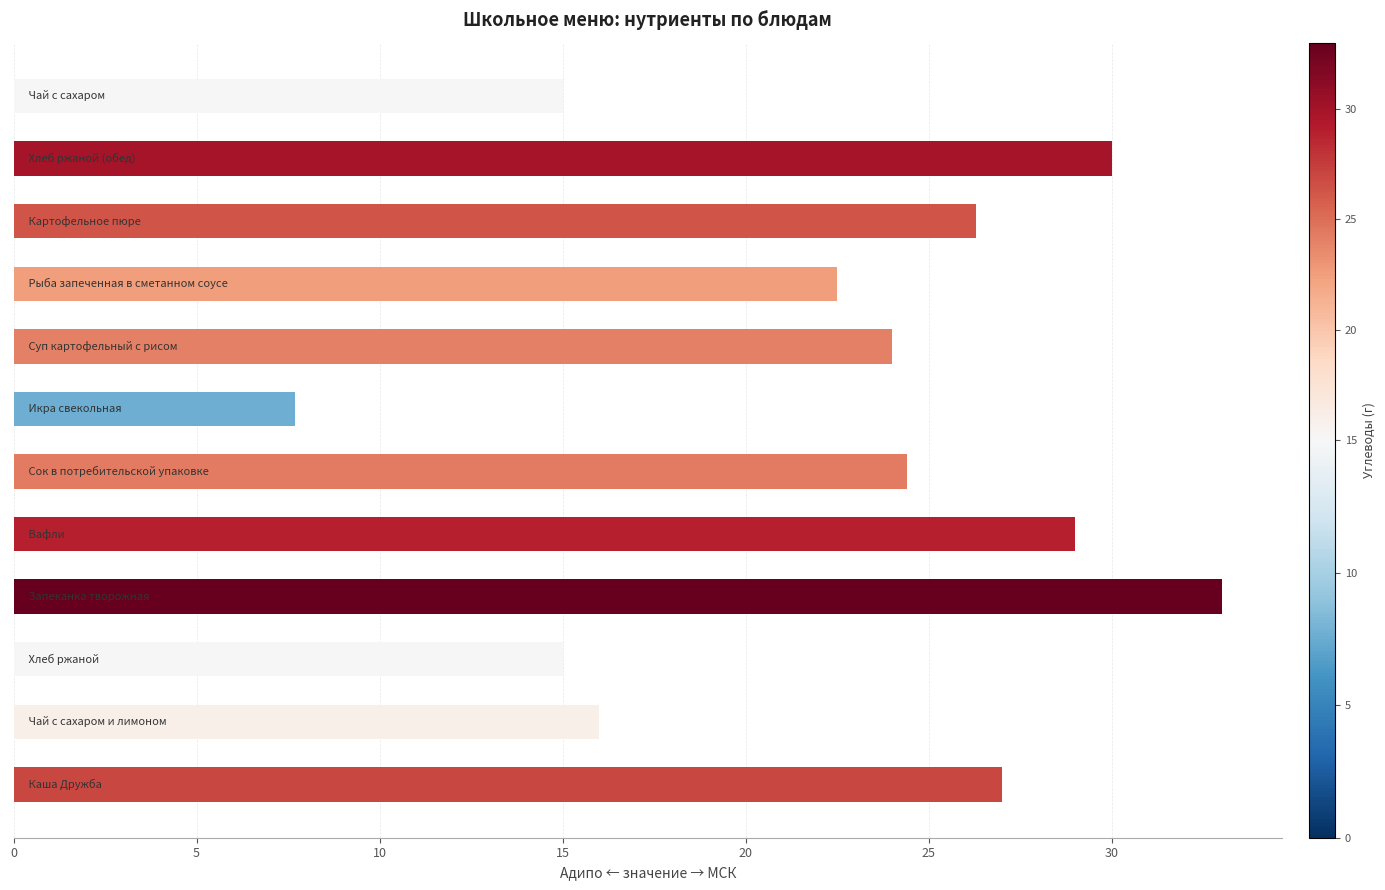

What is the minimum value shown in the chart?

7.7